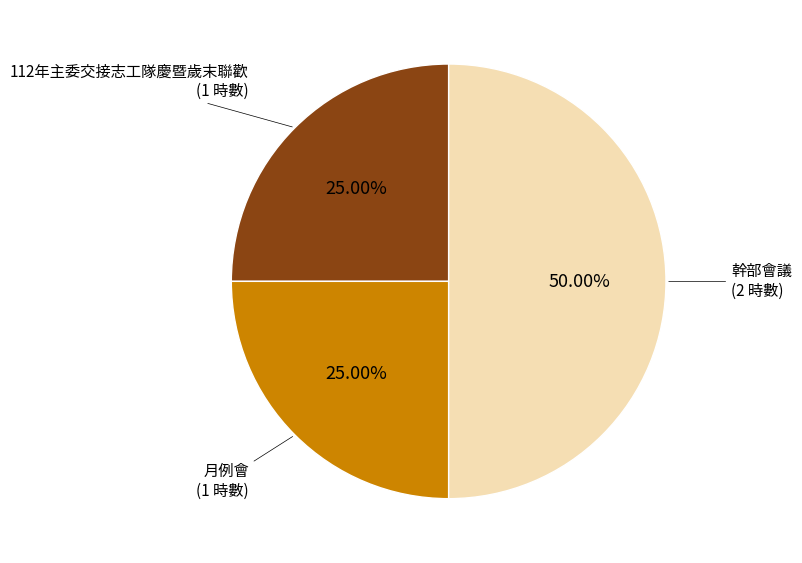

Which category has the biggest portion of the pie?

幹部會議